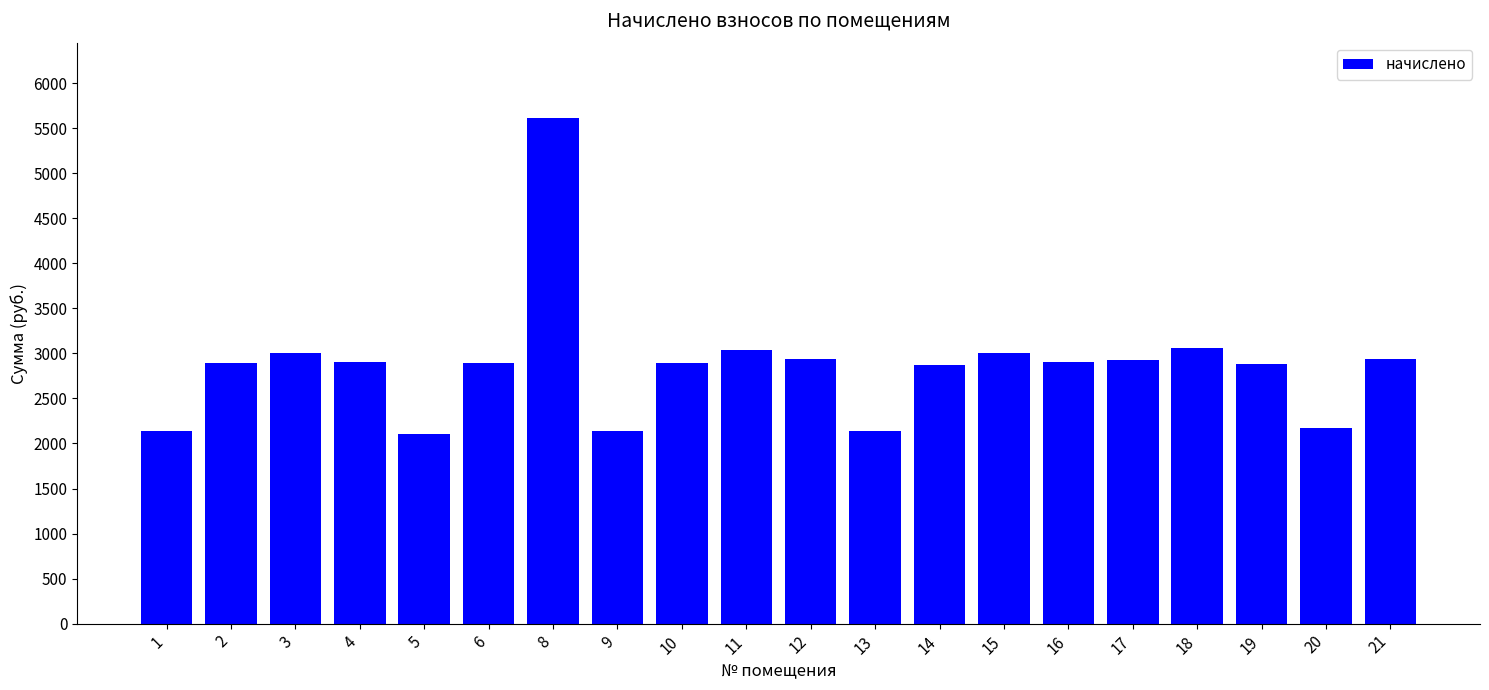

How many data points are less than 2899?

10